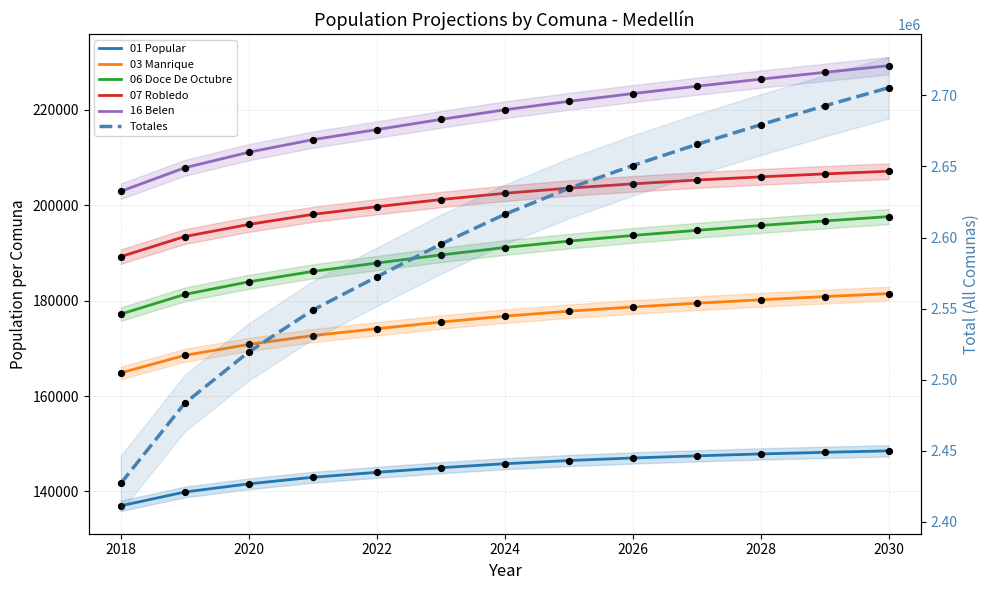

At how many categories does at least one series exceed 2512906?

11